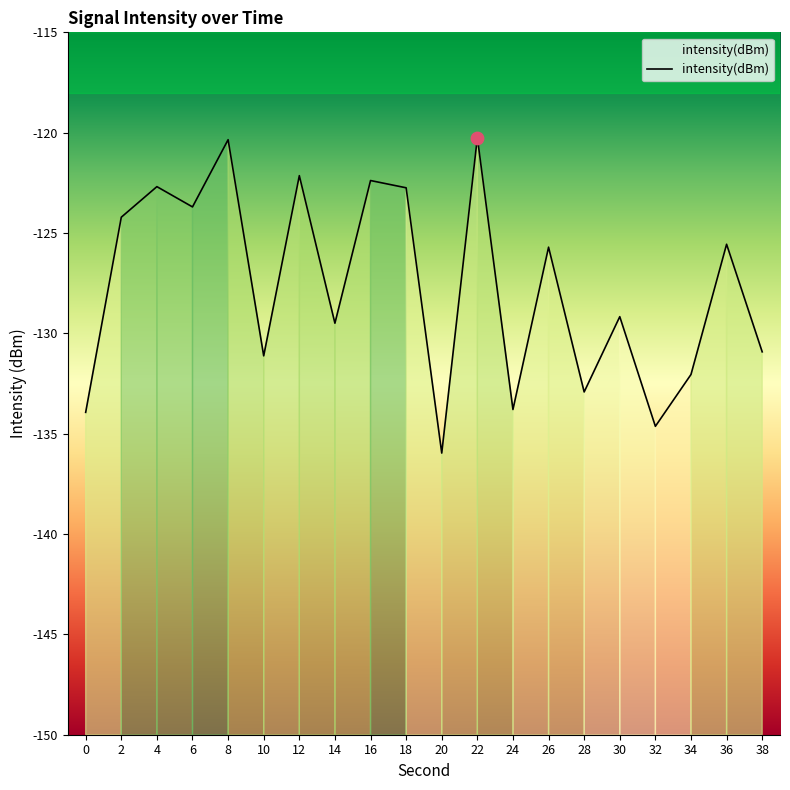

What is the change in value from 22 to 36?

-5.3